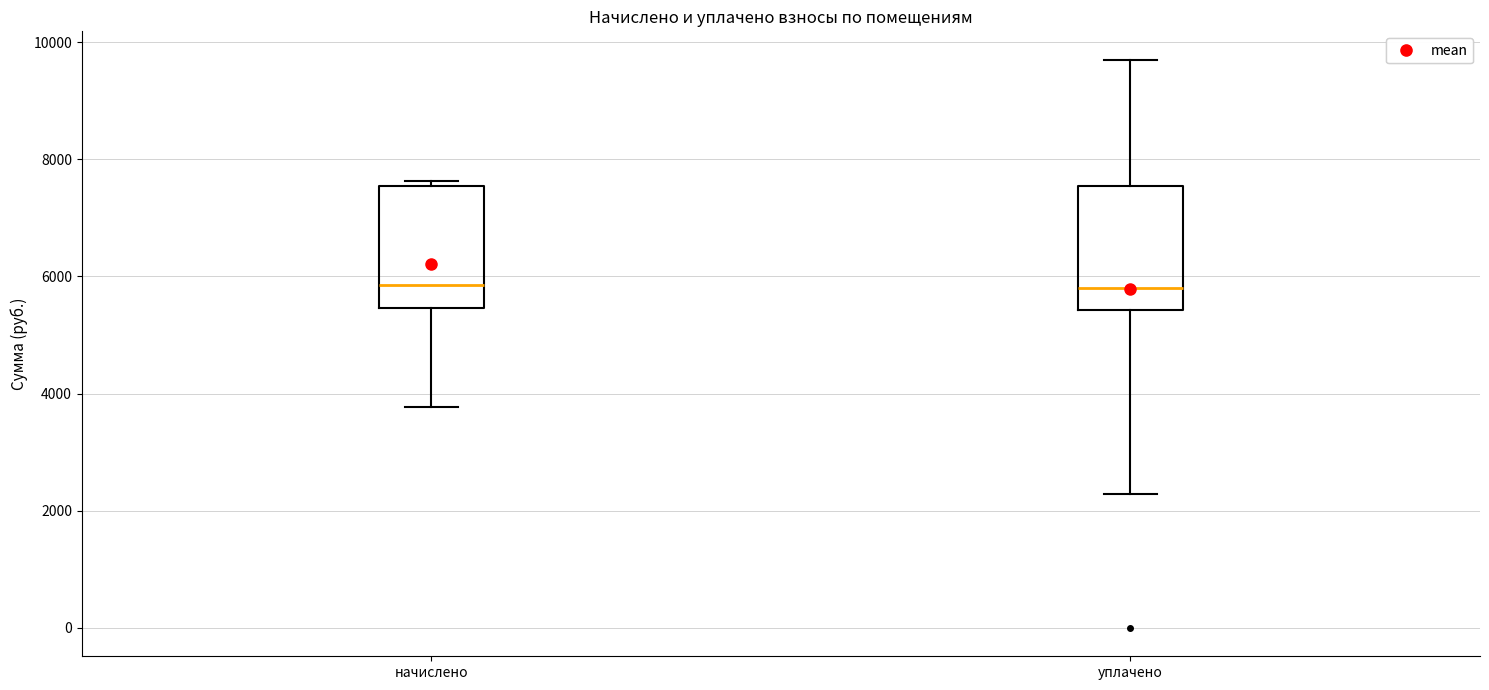

Where does the lower whisker of the box for начислено end on the y-axis? The values are not printed on the chart, so give them approximately, as read against the axis.

3800